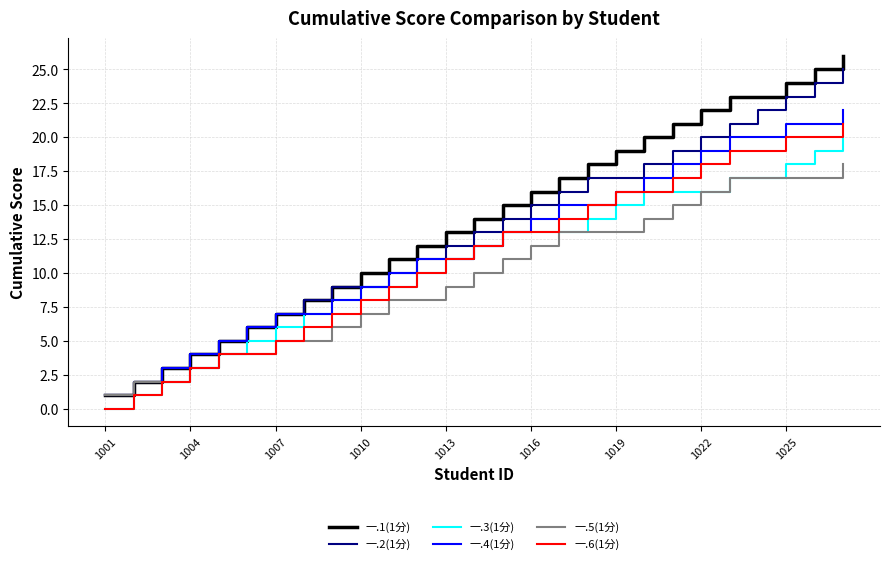

Which series has the largest range (max minus min)?

一.1(1分)